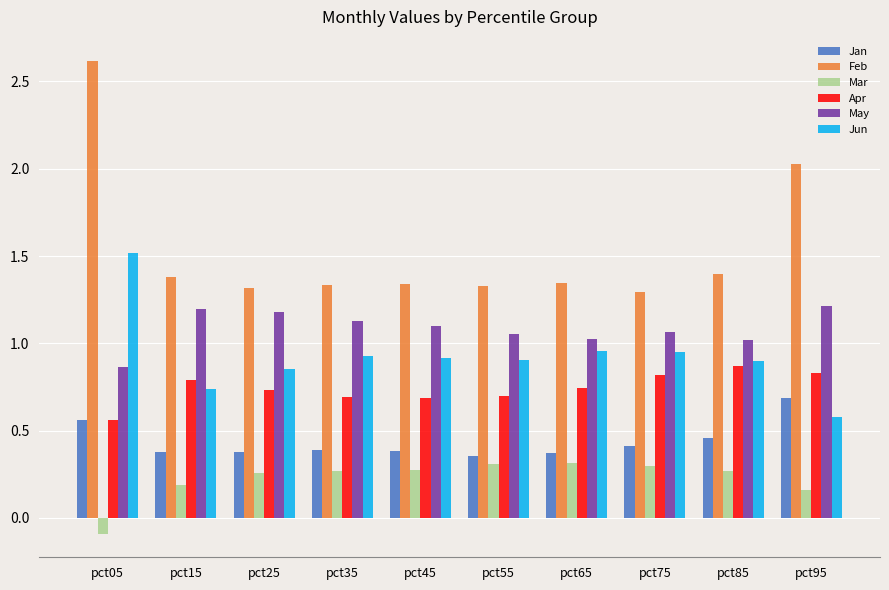

Which series has the widest spread of values?

Feb